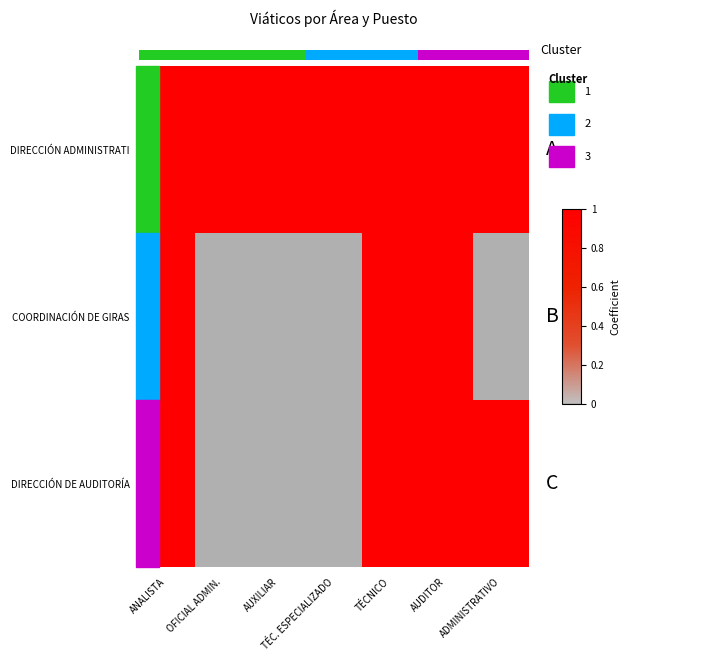

Reading right to left, what are all the values shown in this chart?

DIRECCIÓN ADMINISTRATI: ADMINISTRATIVO=1.0	AUDITOR=1.0	TÉCNICO=1.0	TÉC. ESPECIALIZADO=1.0	AUXILIAR=1.0	OFICIAL ADMIN.=1.0	ANALISTA=1.0
COORDINACIÓN DE GIRAS: ADMINISTRATIVO=0.0	AUDITOR=1.0	TÉCNICO=1.0	TÉC. ESPECIALIZADO=0.0	AUXILIAR=0.0	OFICIAL ADMIN.=0.0	ANALISTA=1.0
DIRECCIÓN DE AUDITORÍA: ADMINISTRATIVO=1.0	AUDITOR=1.0	TÉCNICO=1.0	TÉC. ESPECIALIZADO=0.0	AUXILIAR=0.0	OFICIAL ADMIN.=0.0	ANALISTA=1.0